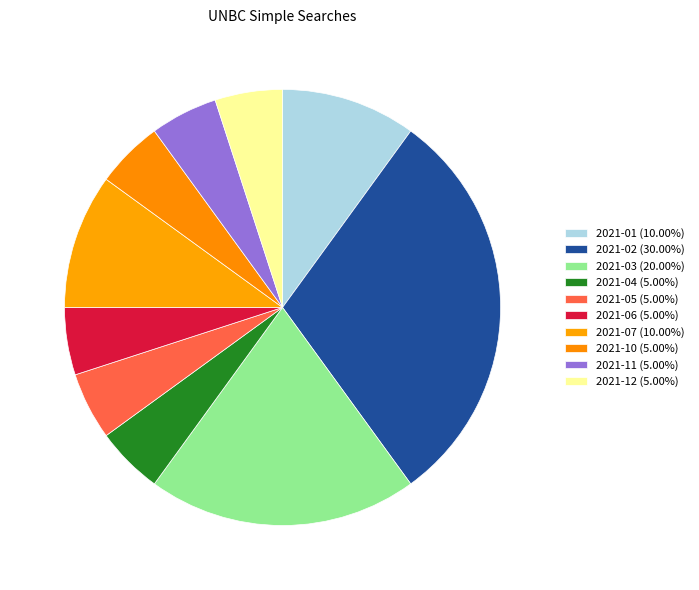

Is the sum of 2021-07 and 2021-03 greater than half?

No